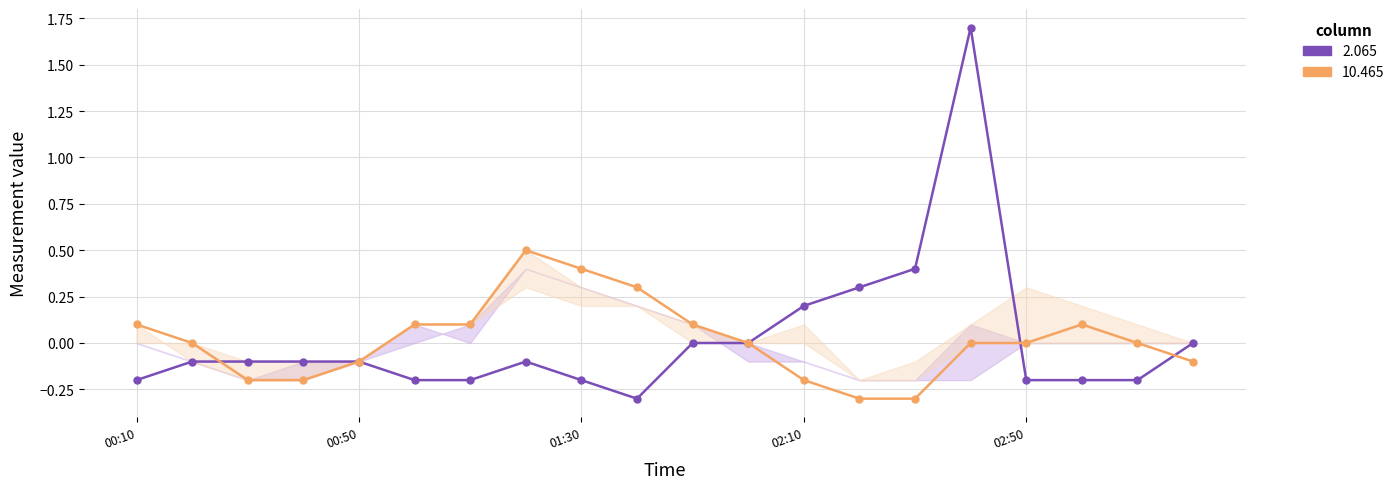

At which label is 10.765 closest to 0?

2003/09/17 02:00